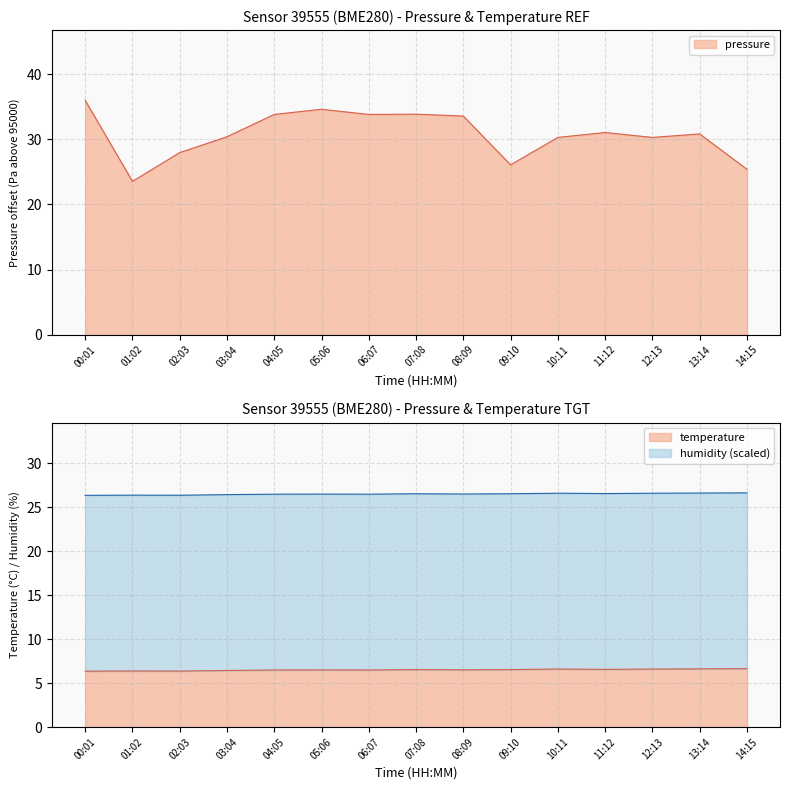

True or false: pressure and temperature cross at least once.

False